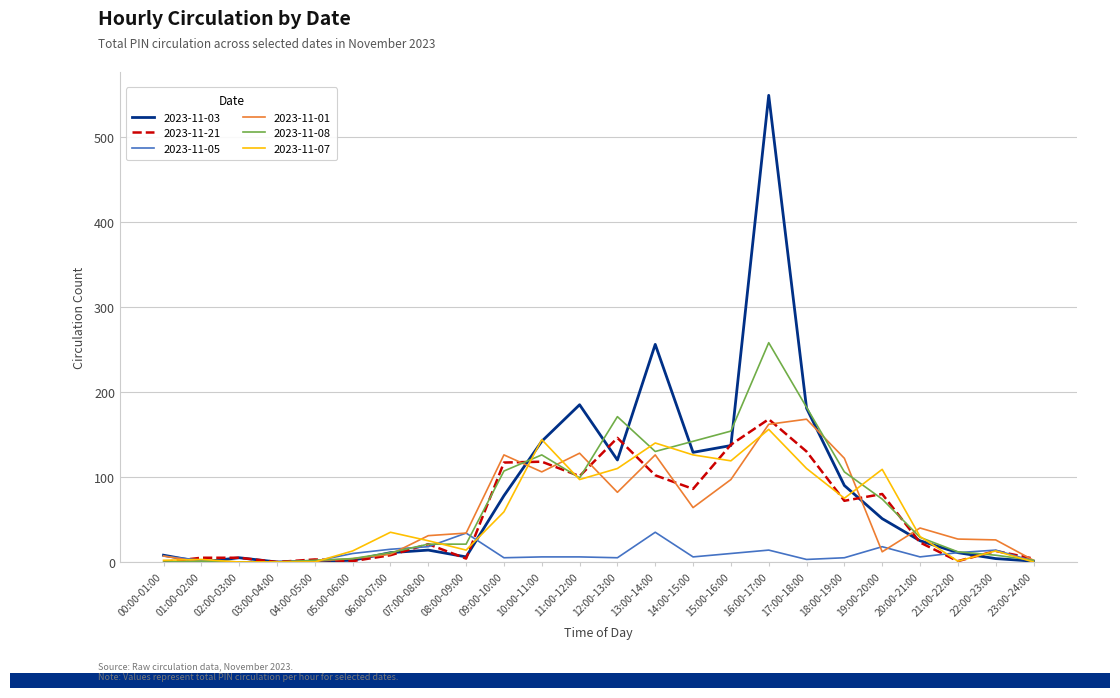

Is this an area chart (filled region under the line)?

No